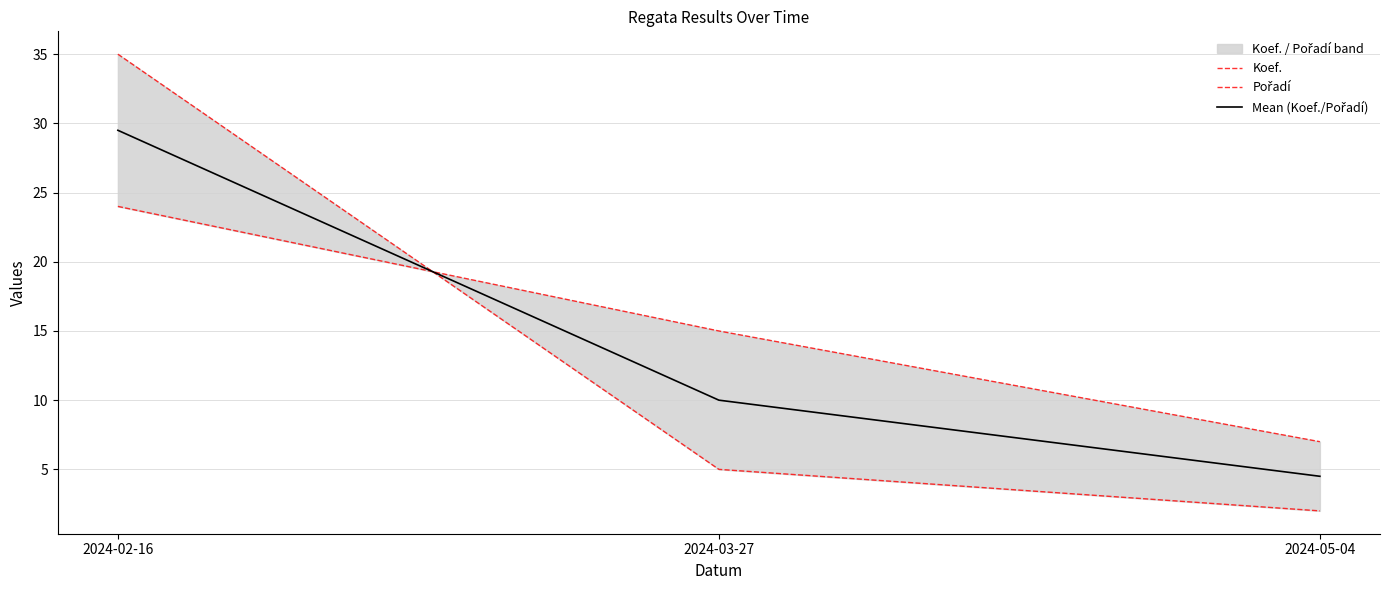

List the series in order of their overall mean, highest first.

Koef., Mean (Koef./Pořadí), Pořadí